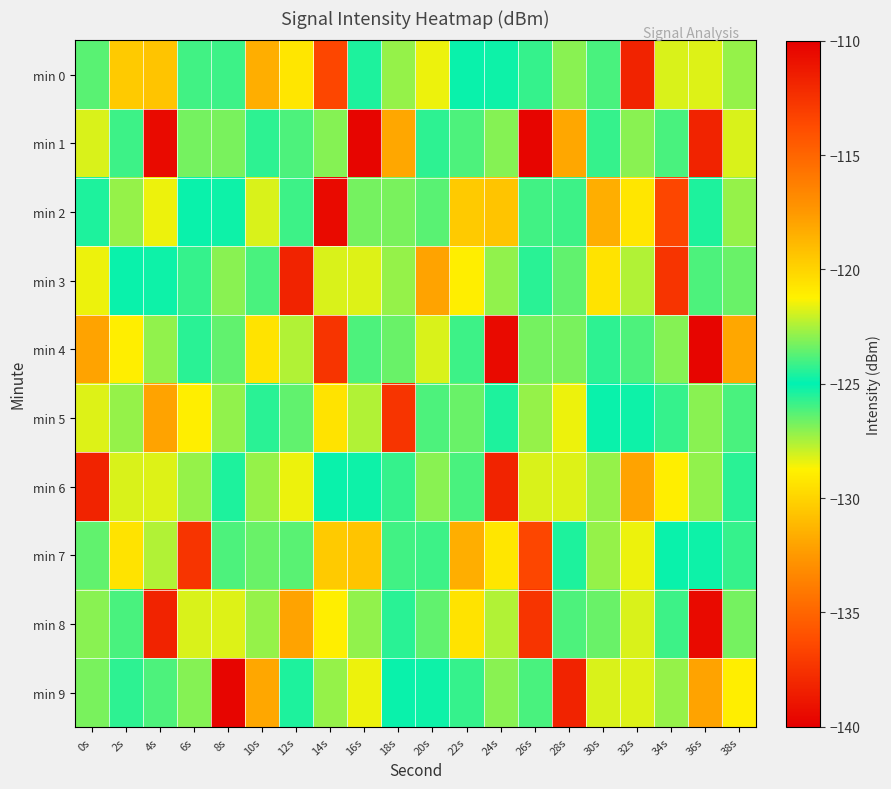

At which category is the sum across all series the highest?

34s